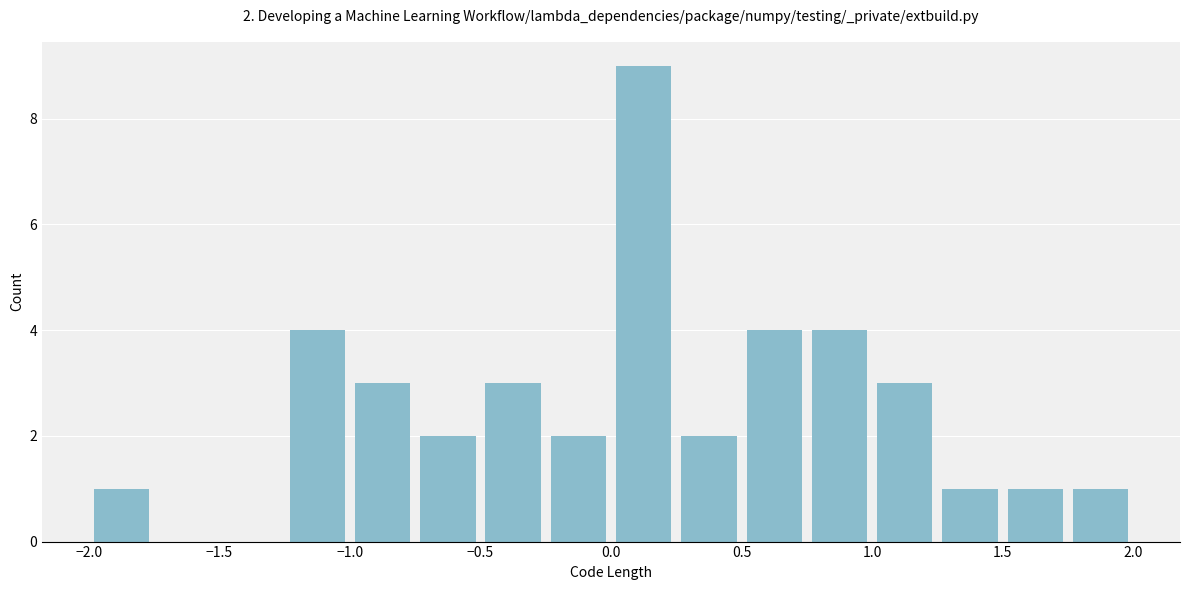

Which range on the x-axis has the tallest bar?

0.00 to 0.25